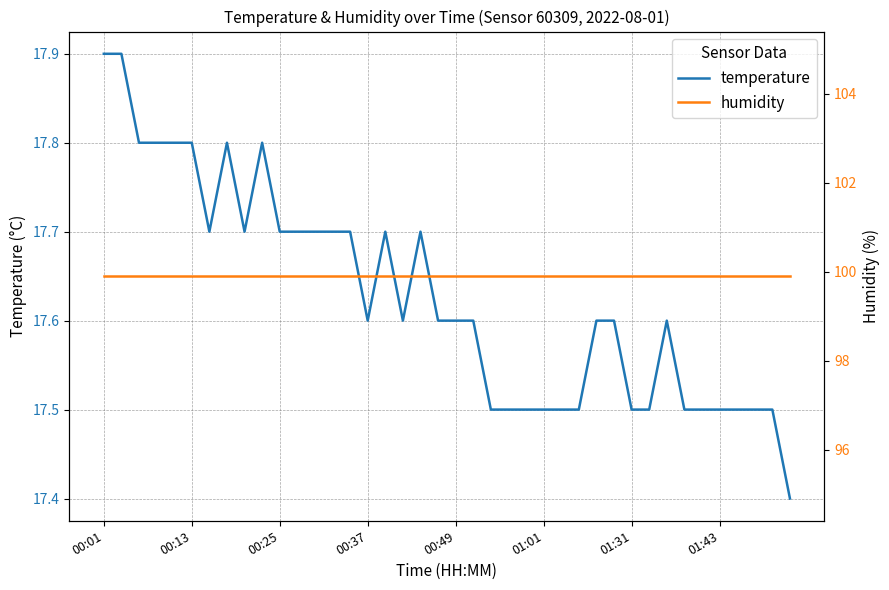

Which has a higher value, 29 or 33?

29